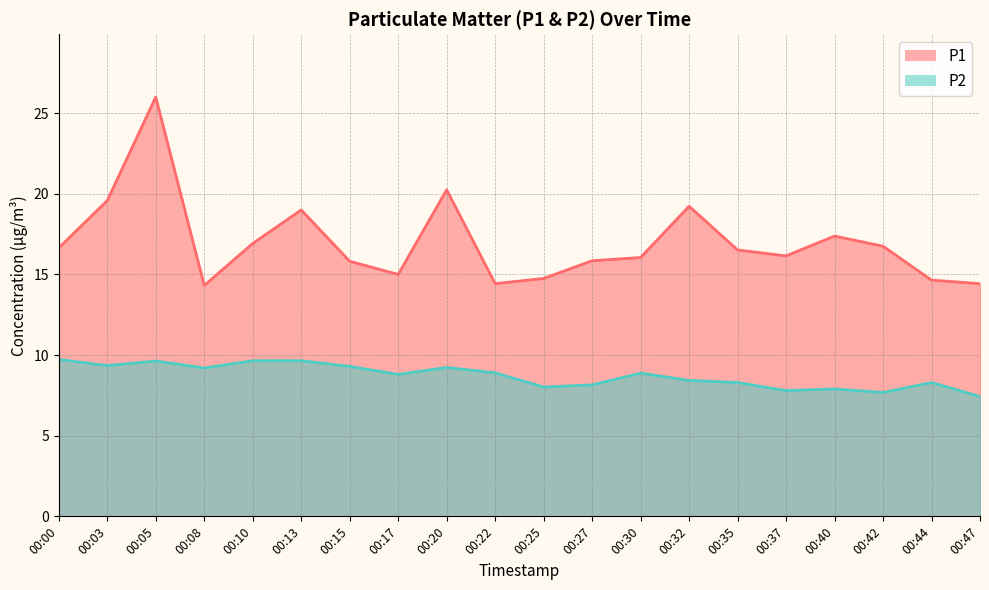

What is the approximate value of P2 at 00:08?

9.2